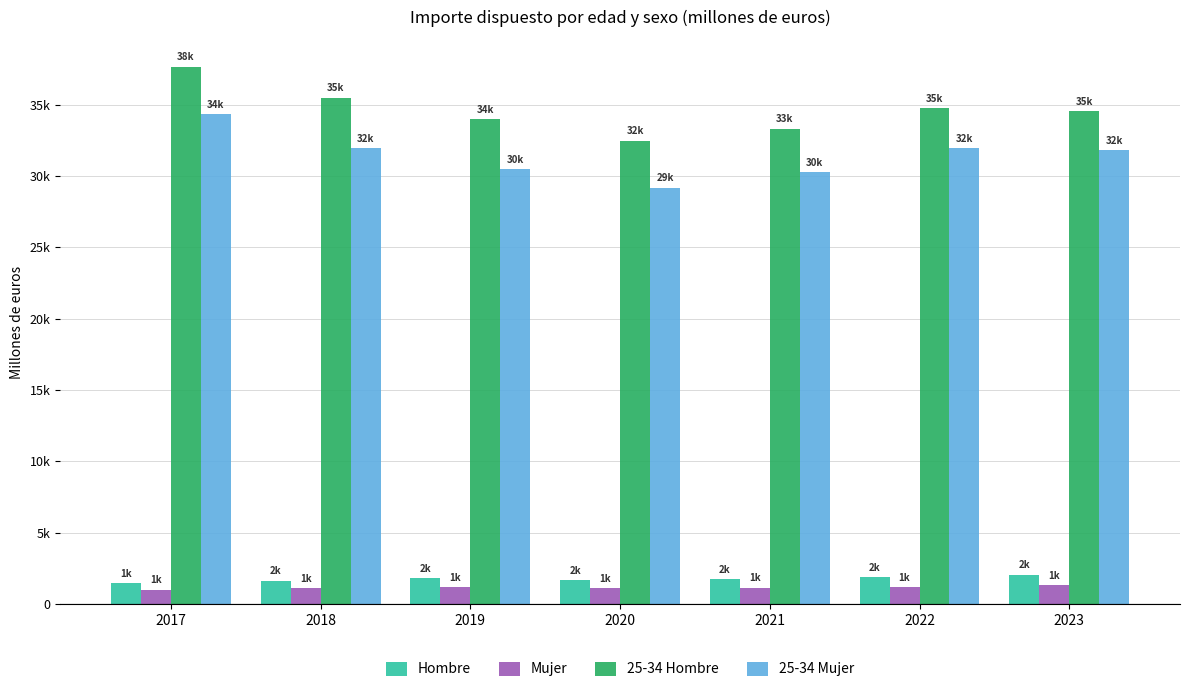

What is the difference between the second highest and minimum values in the 25-34 Mujer series?

2.8